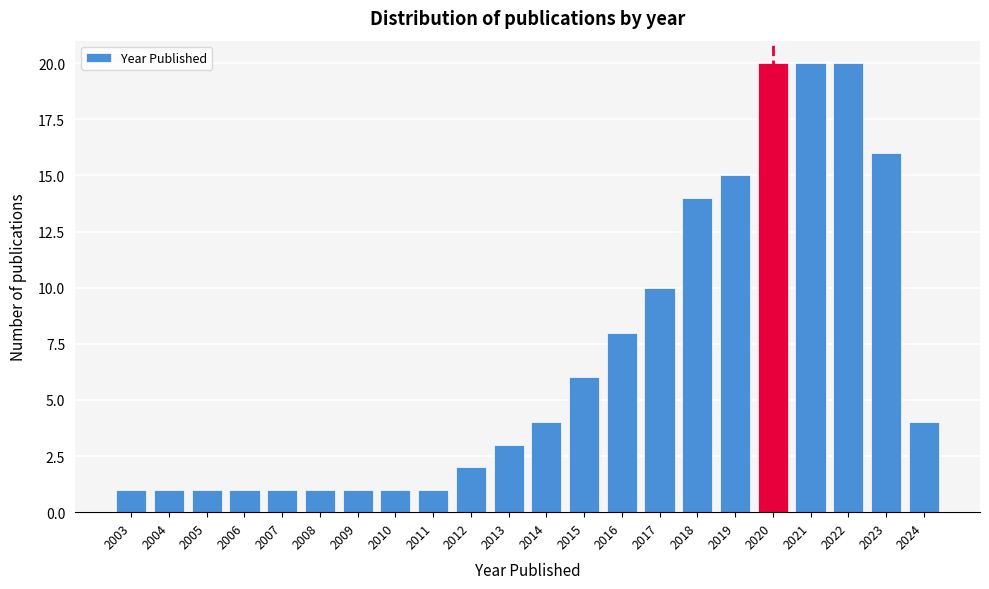

Reading left to right, what are all the values shown in this chart?

2003=1	2004=1	2005=1	2006=1	2007=1	2008=1	2009=1	2010=1	2011=1	2012=2	2013=3	2014=4	2015=6	2016=8	2017=10	2018=14	2019=15	2020=20	2021=20	2022=20	2023=16	2024=4